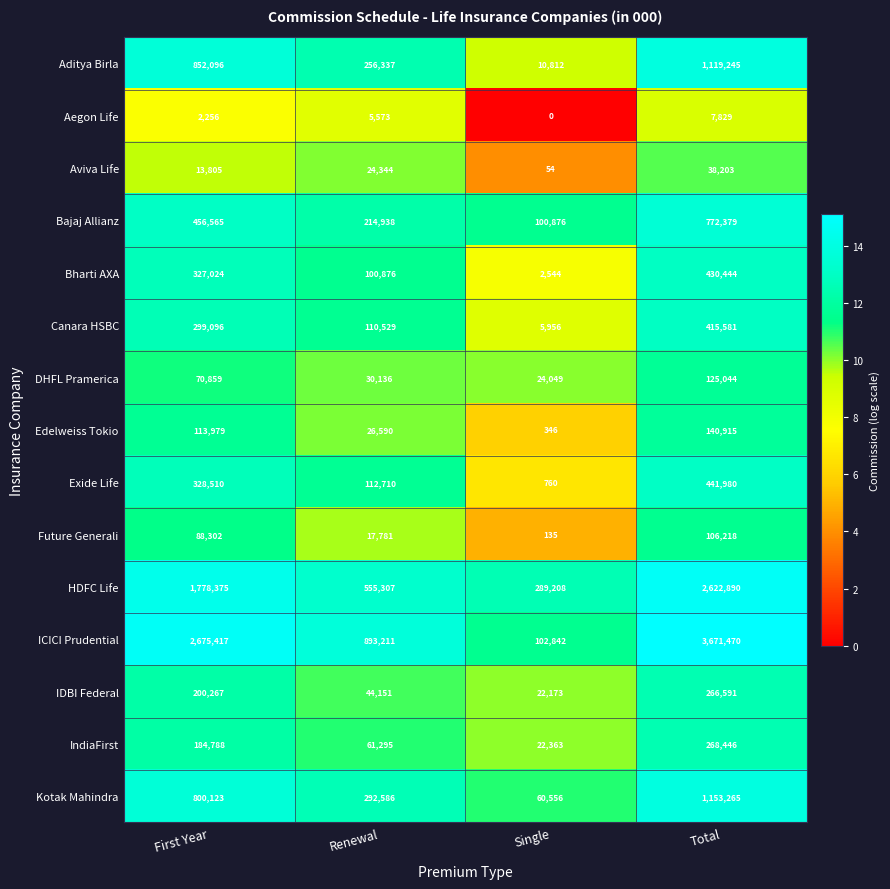

Is it true that ICICI Prudential equals 34581 at Single?

False